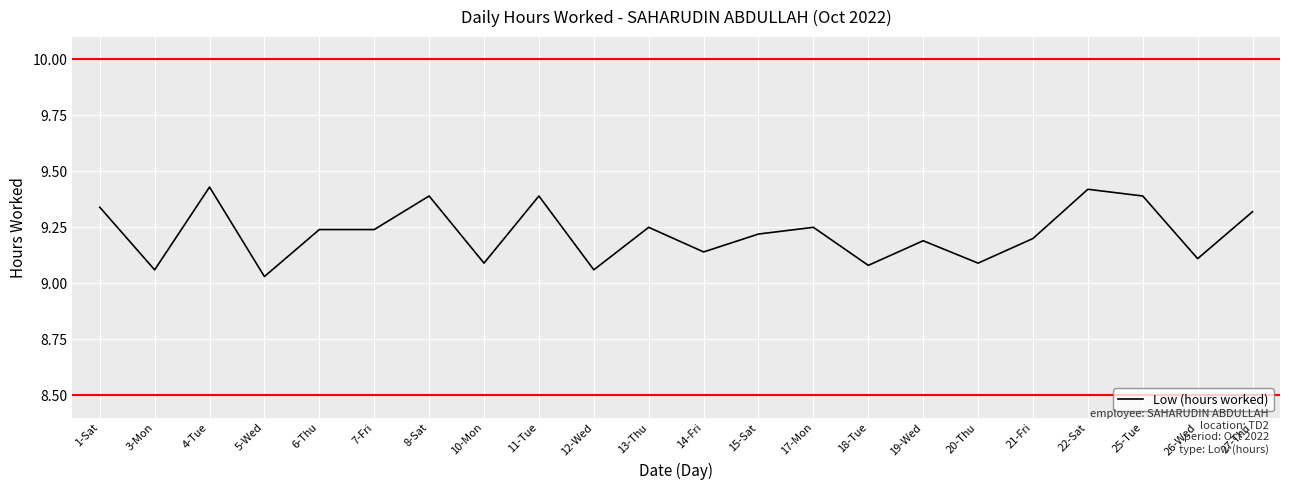

What is the change in value from 11-Tue to 21-Fri?

-0.2